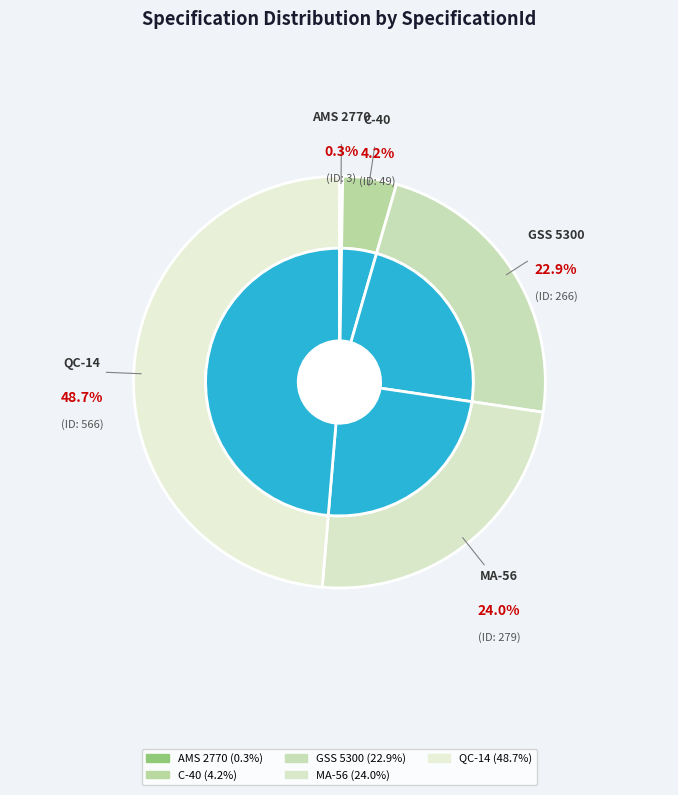

Does any single category account for the majority?

No